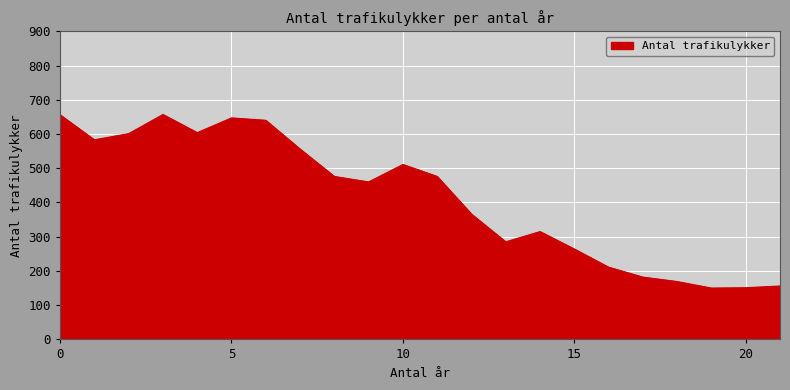

What is the maximum value shown in the chart?

657